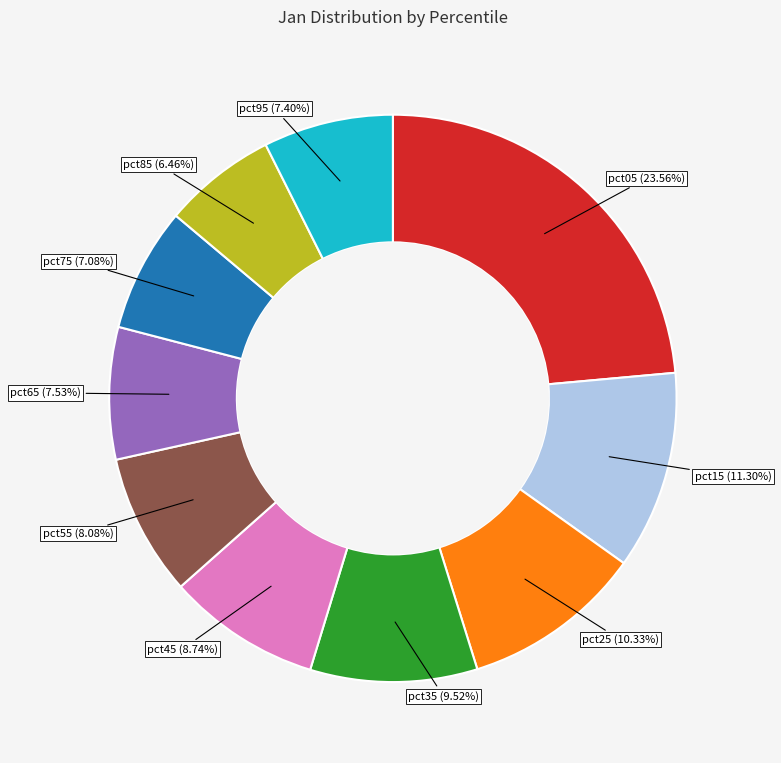

Combined, do pct95 and pct85 account for over 50%?

No